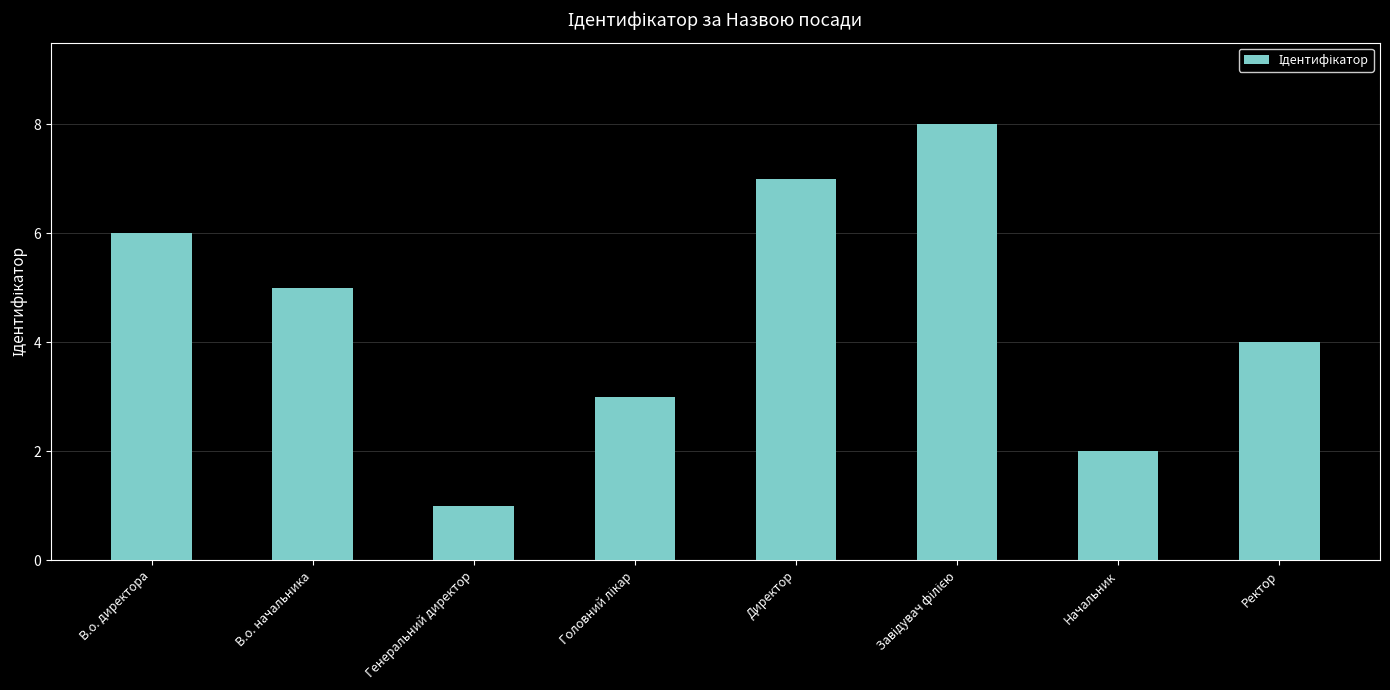

What is the maximum value shown in the chart?

8